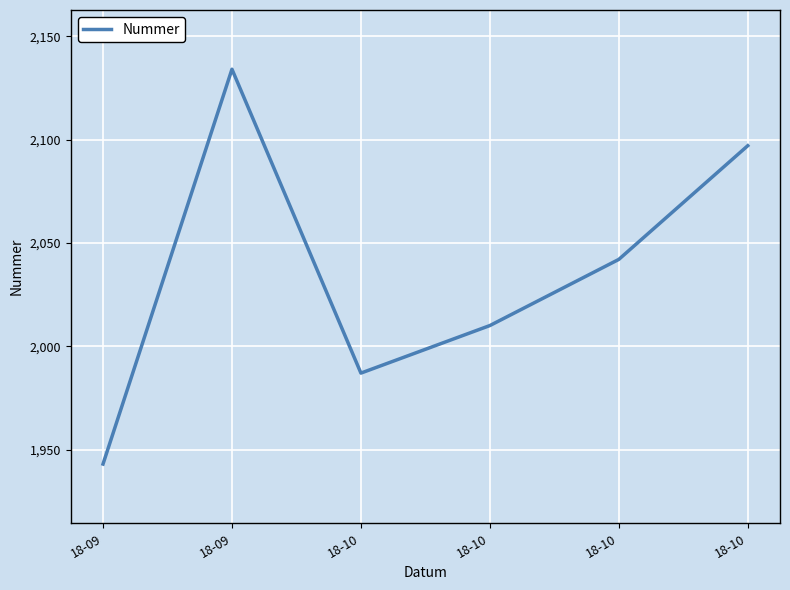

How many series are shown in this chart?

1